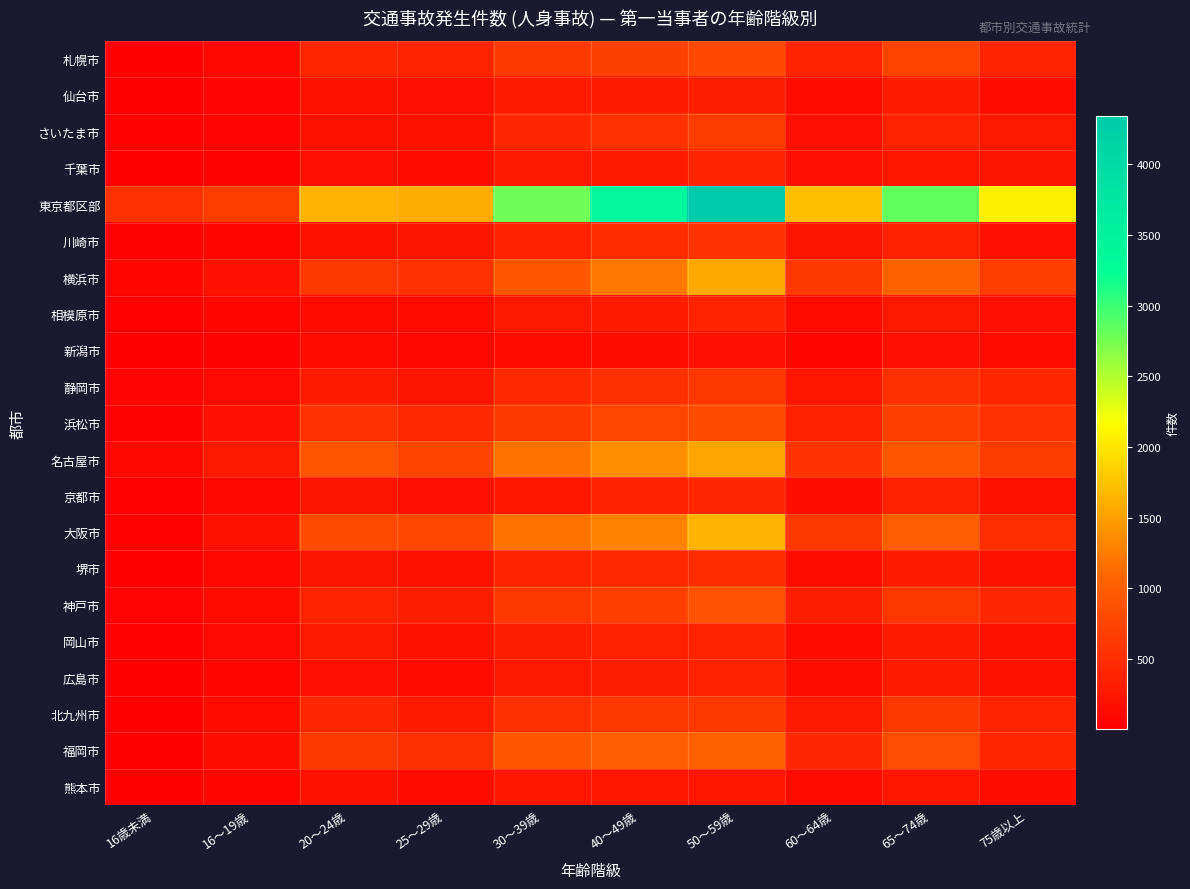

Reading left to right, what are all the values shown in this chart?

札幌市: 16歳未満=14	16～19歳=89	20～24歳=413	25～29歳=381	30～39歳=618	40～49歳=707	50～59歳=774	60～64歳=377	65～74歳=745	75歳以上=399
仙台市: 16歳未満=2	16～19歳=67	20～24歳=209	25～29歳=181	30～39歳=298	40～49歳=315	50～59歳=328	60～64歳=133	65～74歳=318	75歳以上=154
さいたま市: 16歳未満=23	16～19歳=59	20～24歳=216	25～29歳=220	30～39歳=441	40～49歳=533	50～59歳=638	60～64歳=203	65～74歳=380	75歳以上=269
千葉市: 16歳未満=12	16～19歳=38	20～24歳=177	25～29歳=148	30～39歳=257	40～49歳=322	50～59歳=403	60～64歳=185	65～74歳=255	75歳以上=230
東京都区部: 16歳未満=533	16～19歳=654	20～24歳=1630	25～29歳=1588	30～39歳=2794	40～49歳=3423	50～59歳=4338	60～64歳=1713	65～74歳=2847	75歳以上=2066
川崎市: 16歳未満=45	16～19歳=79	20～24歳=212	25～29歳=233	30～39歳=374	40～49歳=488	50～59歳=552	60～64歳=228	65～74歳=367	75歳以上=194
横浜市: 16歳未満=71	16～19歳=196	20～24歳=583	25～29歳=557	30～39歳=931	40～49歳=1236	50～59歳=1561	60～64歳=616	65～74歳=1043	75歳以上=658
相模原市: 16歳未満=30	16～19歳=73	20～24歳=139	25～29歳=150	30～39歳=269	40～49歳=309	50～59歳=389	60～64歳=151	65～74歳=268	75歳以上=174
新潟市: 16歳未満=5	16～19歳=37	20～24歳=121	25～29歳=97	30～39歳=137	40～49歳=158	50～59歳=202	60～64歳=82	65～74歳=193	75歳以上=154
静岡市: 16歳未満=55	16～19歳=119	20～24歳=313	25～29歳=234	30～39歳=451	40～49歳=517	50～59歳=580	60～64歳=242	65～74歳=520	75歳以上=417
浜松市: 16歳未満=45	16～19歳=197	20～24歳=532	25～29歳=447	30～39歳=627	40～49歳=749	50～59歳=806	60～64歳=344	65～74歳=690	75歳以上=542
名古屋市: 16歳未満=92	16～19歳=274	20～24歳=902	25～29歳=734	30～39歳=1187	40～49歳=1366	50～59歳=1527	60～64歳=574	65～74歳=922	75歳以上=642
京都市: 16歳未満=23	16～19歳=93	20～24歳=230	25～29歳=205	30～39歳=244	40～49歳=367	50～59歳=442	60～64歳=162	65～74歳=370	75歳以上=220
大阪市: 16歳未満=27	16～19歳=217	20～24歳=800	25～29歳=782	30～39歳=1176	40～49歳=1306	50～59歳=1631	60～64歳=602	65～74歳=1008	75歳以上=508
堺市: 16歳未満=8	16～19歳=97	20～24歳=228	25～29歳=215	30～39歳=403	40～49歳=449	50～59歳=487	60～64歳=164	65～74歳=307	75歳以上=219
神戸市: 16歳未満=56	16～19歳=124	20～24歳=389	25～29歳=334	30～39歳=599	40～49歳=692	50～59歳=870	60～64歳=335	65～74歳=586	75歳以上=429
岡山市: 16歳未満=31	16～19歳=110	20～24歳=268	25～29歳=208	30～39歳=329	40～49歳=349	50～59歳=376	60～64歳=148	65～74歳=314	75歳以上=214
広島市: 16歳未満=14	16～19歳=77	20～24歳=194	25～29歳=137	30～39歳=267	40～49歳=340	50～59歳=360	60～64歳=158	65～74歳=316	75歳以上=218
北九州市: 16歳未満=8	16～19歳=148	20～24歳=438	25～29歳=301	30～39歳=521	40～49歳=593	50～59歳=596	60～64歳=277	65～74歳=618	75歳以上=386
福岡市: 16歳未満=18	16～19歳=170	20～24歳=617	25～29歳=517	30～39歳=906	40～49歳=1012	50～59歳=1030	60～64歳=427	65～74歳=825	75歳以上=425
熊本市: 16歳未満=4	16～19歳=80	20～24歳=211	25～29歳=126	30～39歳=243	40～49歳=248	50～59歳=253	60～64歳=134	65～74歳=245	75歳以上=171